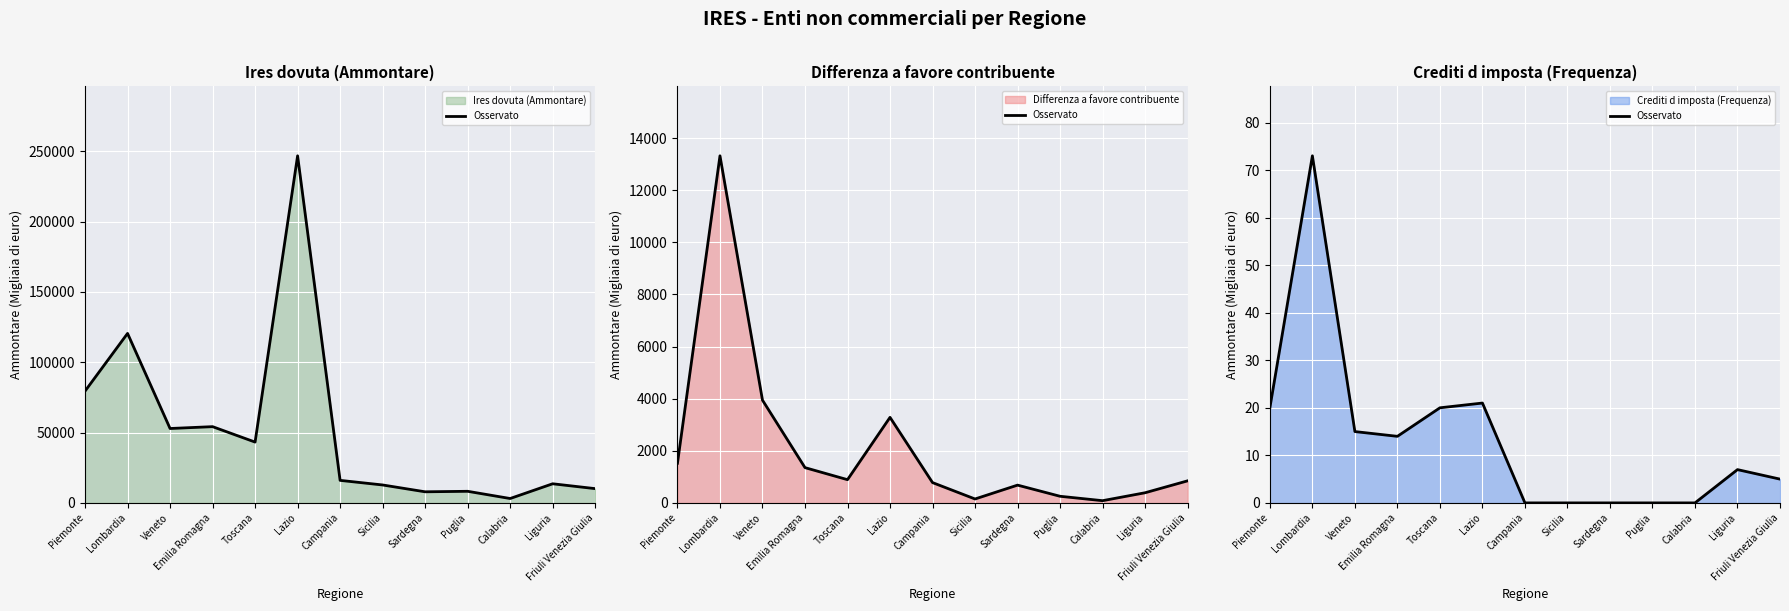

At which category does the chart reach its peak across all series?

Lombardia